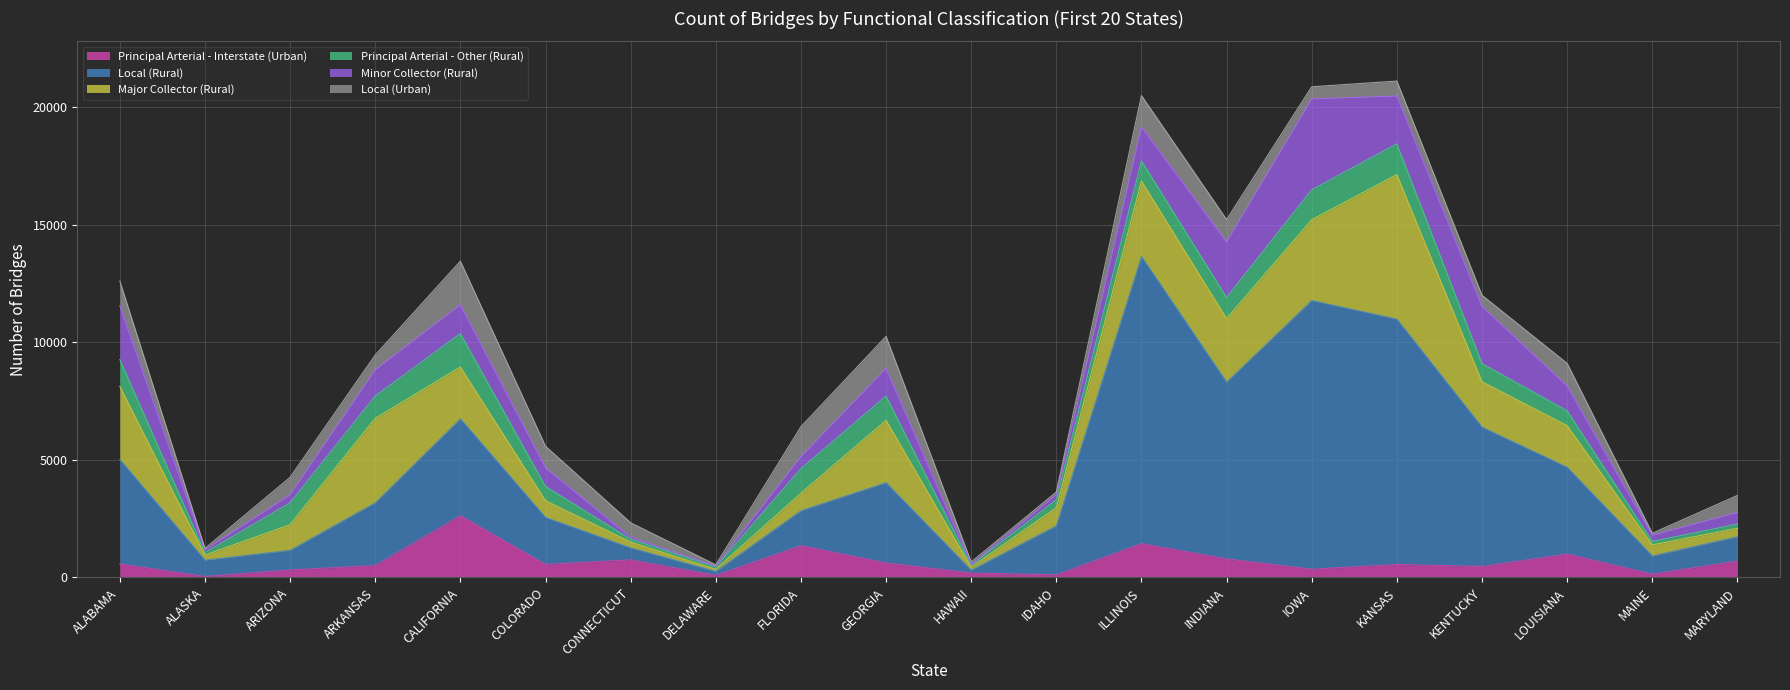

Reading right to left, what are all the values shown in this chart?

Principal Arterial - Interstate (Urban): MARYLAND=697	MAINE=141	LOUISIANA=995	KENTUCKY=468	KANSAS=553	IOWA=352	INDIANA=788	ILLINOIS=1438	IDAHO=110	HAWAII=188	GEORGIA=617	FLORIDA=1351	DELAWARE=90	CONNECTICUT=749	COLORADO=556	CALIFORNIA=2625	ARKANSAS=506	ARIZONA=320	ALASKA=39	ALABAMA=573
Local (Rural): MARYLAND=1033	MAINE=771	LOUISIANA=3692	KENTUCKY=5925	KANSAS=10434	IOWA=11428	INDIANA=7519	ILLINOIS=12214	IDAHO=2086	HAWAII=119	GEORGIA=3414	FLORIDA=1485	DELAWARE=165	CONNECTICUT=507	COLORADO=1996	CALIFORNIA=4122	ARKANSAS=2668	ARIZONA=833	ALASKA=696	ALABAMA=4444
Major Collector (Rural): MARYLAND=358	MAINE=473	LOUISIANA=1770	KENTUCKY=1929	KANSAS=6148	IOWA=3434	INDIANA=2703	ILLINOIS=3207	IDAHO=767	HAWAII=130	GEORGIA=2652	FLORIDA=744	DELAWARE=89	CONNECTICUT=247	COLORADO=714	CALIFORNIA=2200	ARKANSAS=3592	ARIZONA=1089	ALASKA=215	ALABAMA=3111
Principal Arterial - Other (Rural): MARYLAND=183	MAINE=146	LOUISIANA=629	KENTUCKY=773	KANSAS=1309	IOWA=1275	INDIANA=896	ILLINOIS=860	IDAHO=340	HAWAII=80	GEORGIA=1029	FLORIDA=1046	DELAWARE=101	CONNECTICUT=124	COLORADO=602	CALIFORNIA=1426	ARKANSAS=950	ARIZONA=930	ALASKA=104	ALABAMA=1143
Minor Collector (Rural): MARYLAND=490	MAINE=266	LOUISIANA=1058	KENTUCKY=2432	KANSAS=2033	IOWA=3866	INDIANA=2365	ILLINOIS=1446	IDAHO=225	HAWAII=34	GEORGIA=1182	FLORIDA=516	DELAWARE=30	CONNECTICUT=82	COLORADO=795	CALIFORNIA=1227	ARKANSAS=1118	ARIZONA=346	ALASKA=116	ALABAMA=2283
Local (Urban): MARYLAND=728	MAINE=83	LOUISIANA=961	KENTUCKY=476	KANSAS=638	IOWA=517	INDIANA=952	ILLINOIS=1332	IDAHO=108	HAWAII=106	GEORGIA=1360	FLORIDA=1270	DELAWARE=65	CONNECTICUT=615	COLORADO=918	CALIFORNIA=1853	ARKANSAS=626	ARIZONA=741	ALASKA=65	ALABAMA=1050